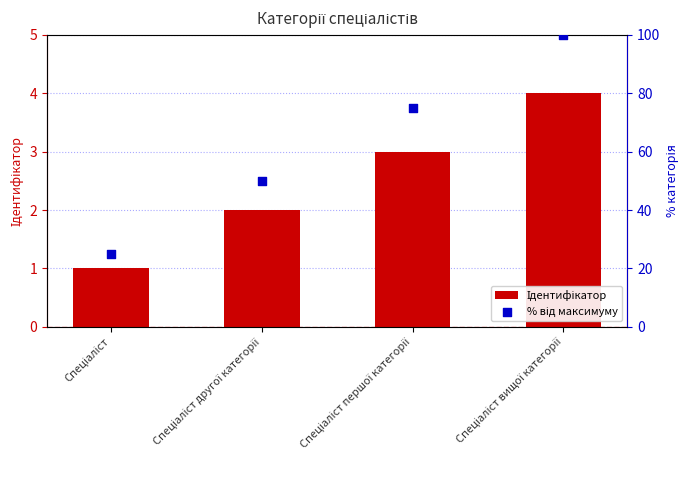

Is the value of Ідентифікатор at Спеціаліст першої категорії greater than the value of % від максимуму at Спеціаліст?

No